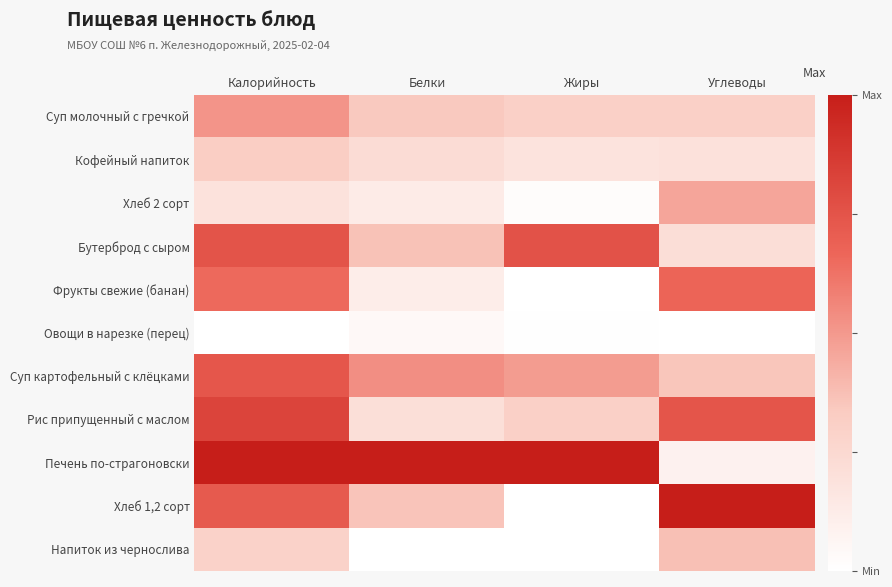

Reading right to left, extract all data points from this chart.

Суп молочный с гречкой: Углеводы=0.3	Жиры=0.3	Белки=0.3	Калорийность=0.5
Кофейный напиток: Углеводы=0.2	Жиры=0.2	Белки=0.2	Калорийность=0.3
Хлеб 2 сорт: Углеводы=0.5	Жиры=0.0	Белки=0.1	Калорийность=0.2
Бутерброд с сыром: Углеводы=0.2	Жиры=0.8	Белки=0.4	Калорийность=0.7
Фрукты свежие (банан): Углеводы=0.7	Жиры=0.0	Белки=0.1	Калорийность=0.7
Овощи в нарезке (перец): Углеводы=0.0	Жиры=0.0	Белки=0.0	Калорийность=0.0
Суп картофельный с клёцками: Углеводы=0.4	Жиры=0.5	Белки=0.5	Калорийность=0.7
Рис припущенный с маслом: Углеводы=0.7	Жиры=0.3	Белки=0.2	Калорийность=0.8
Печень по-страгоновски: Углеводы=0.1	Жиры=1.0	Белки=1.0	Калорийность=1.0
Хлеб 1,2 сорт: Углеводы=1.0	Жиры=0.0	Белки=0.4	Калорийность=0.7
Напиток из чернослива: Углеводы=0.4	Жиры=0.0	Белки=0.0	Калорийность=0.3